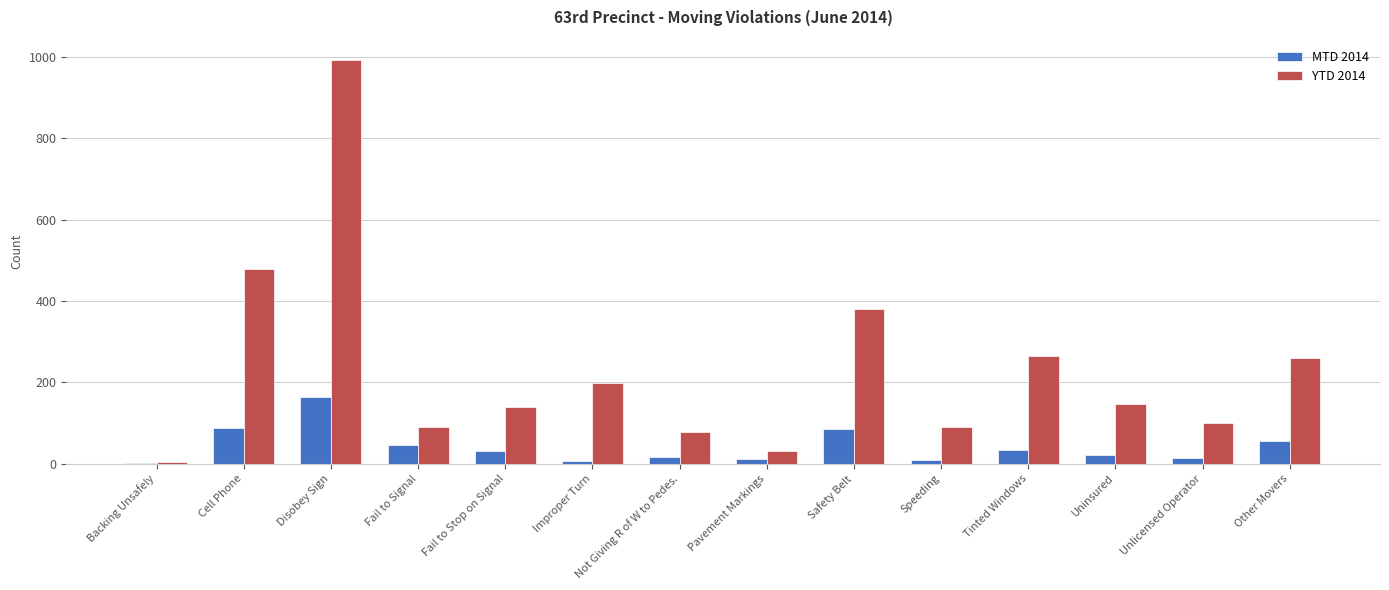

Which series changed the most between Fail to Stop on Signal and Other Movers?

YTD 2014